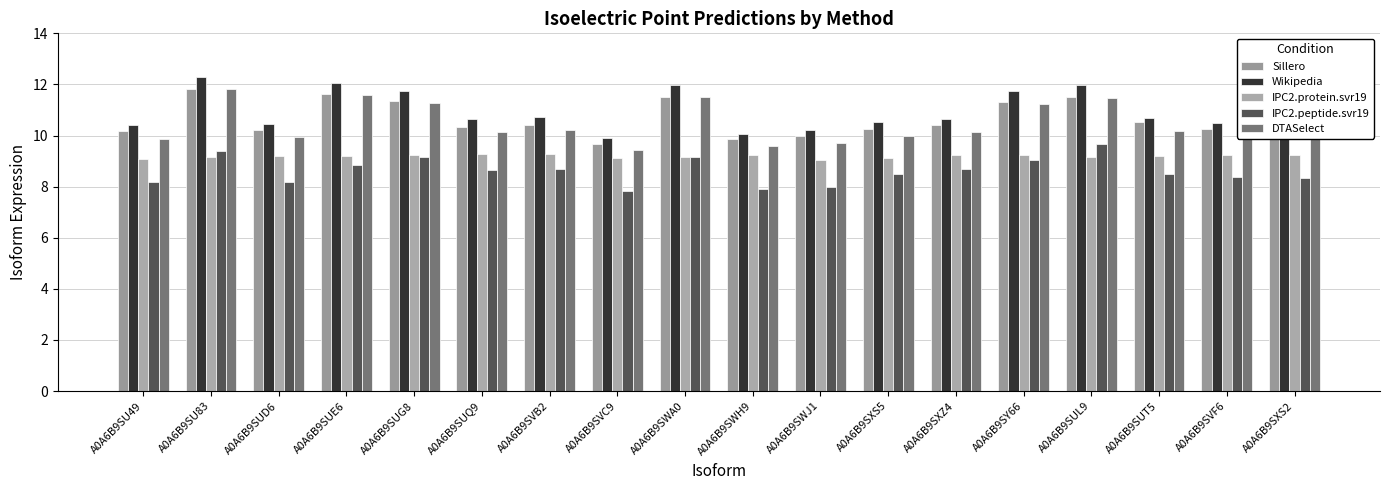

What are all the series names shown in the legend?

Sillero, Wikipedia, IPC2.protein.svr19, IPC2.peptide.svr19, DTASelect